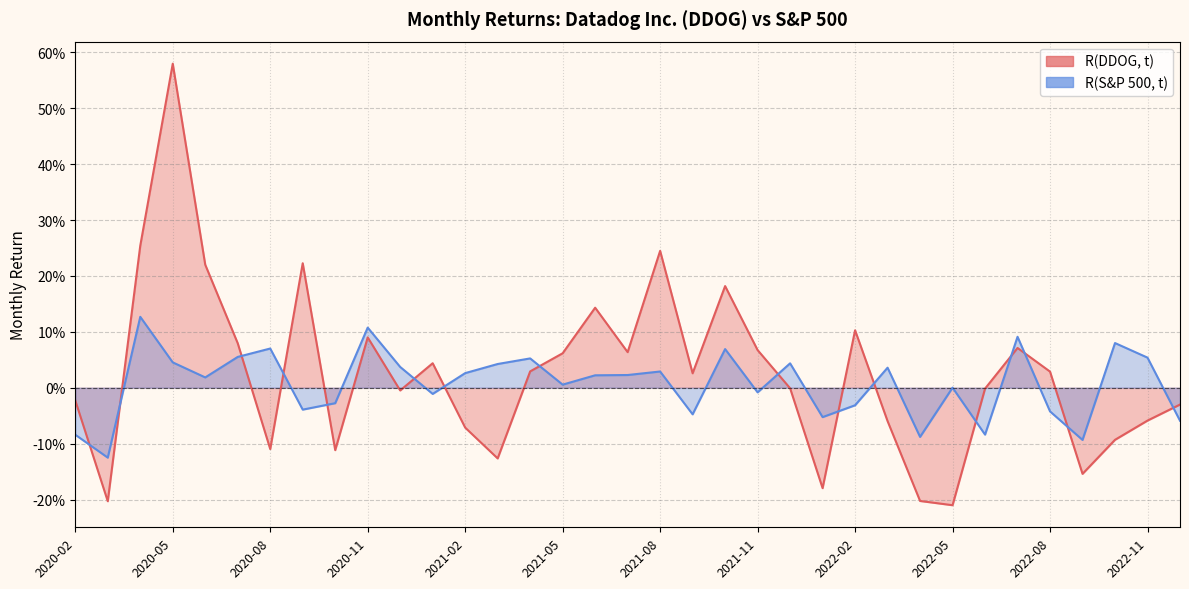

What is the sum of all R(DDOG, t) values?

0.9